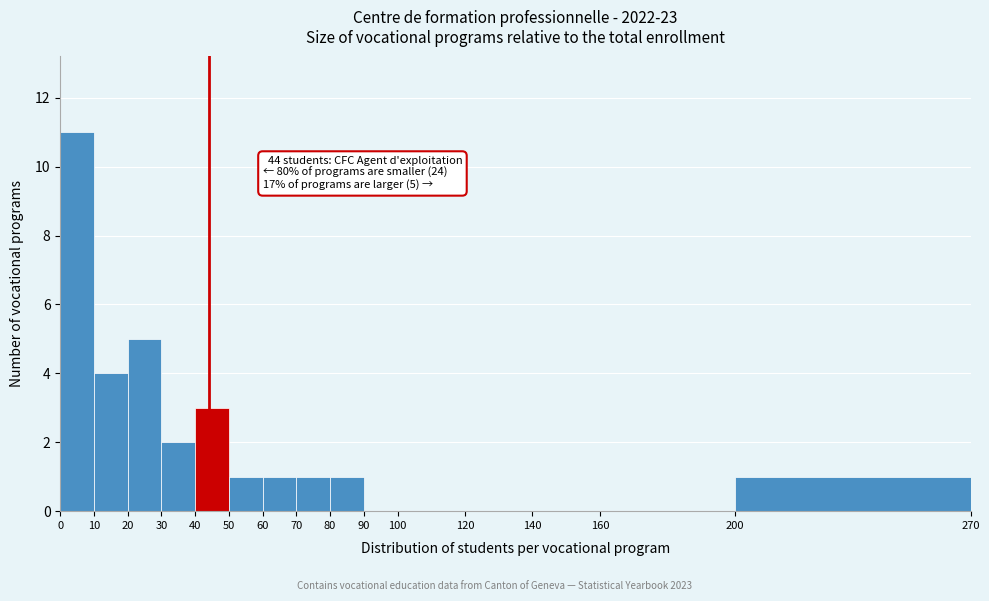

Which range on the x-axis has the tallest bar?

0 to 10